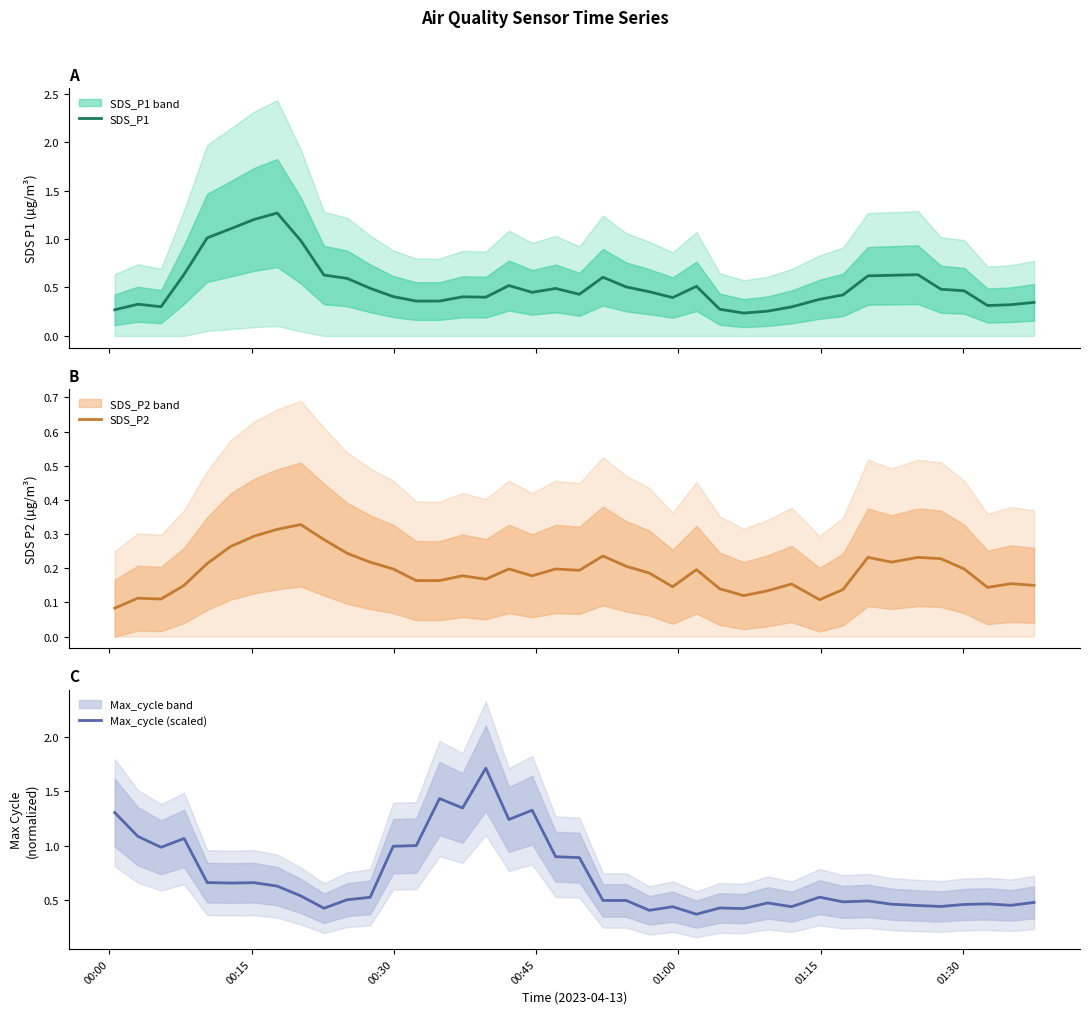

What is the highest value of the Max_cycle (scaled) series?

1.7